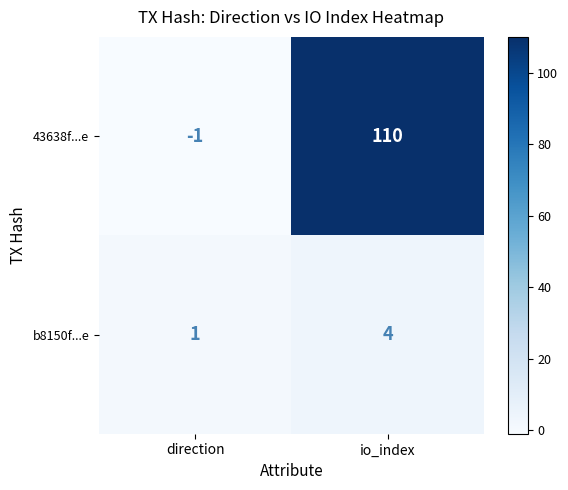

What value does the b8150f...e series have at io_index?

4